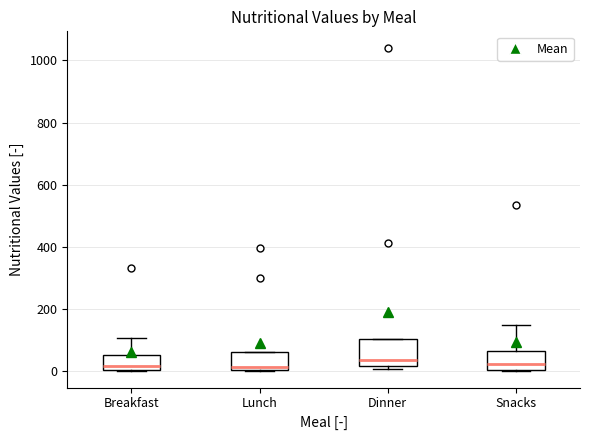

Reading left to right, transcribe this box plot: for each box, give where its median line is, the range the box spans, and where its two whiskers end, as read against the y-axis. The values are not printed on the chart, so give them approximately, as read against the axis.

Breakfast: median 20, box 0 to 60, whiskers 0 to 100
Lunch: median 20, box 0 to 60, whiskers 0 to 60
Dinner: median 40, box 20 to 100, whiskers 0 to 100
Snacks: median 20, box 0 to 60, whiskers 0 to 160